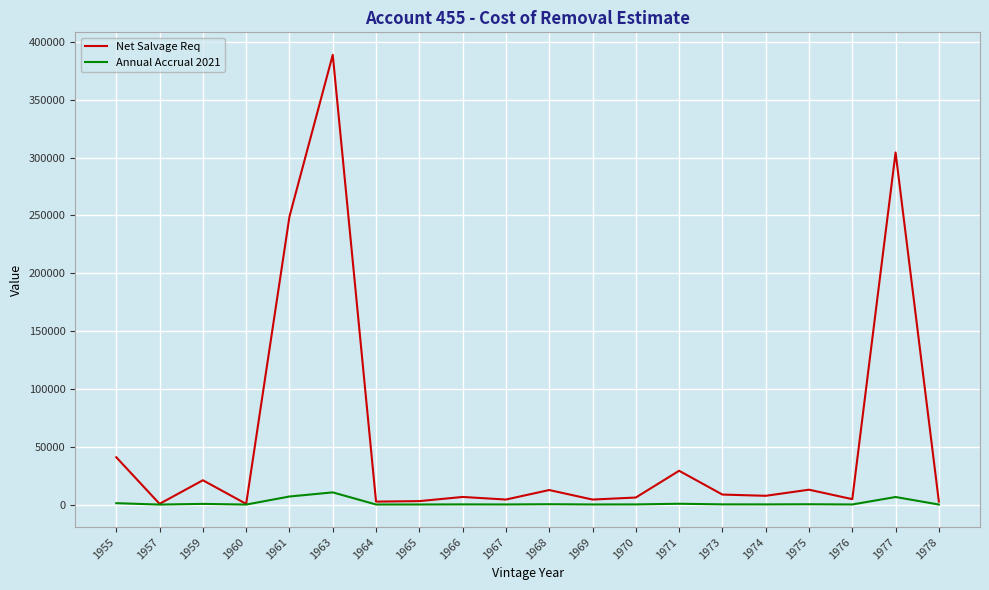

Is the value of Annual Accrual 2021 at 1971 greater than the value of Net Salvage Req at 1966?

No